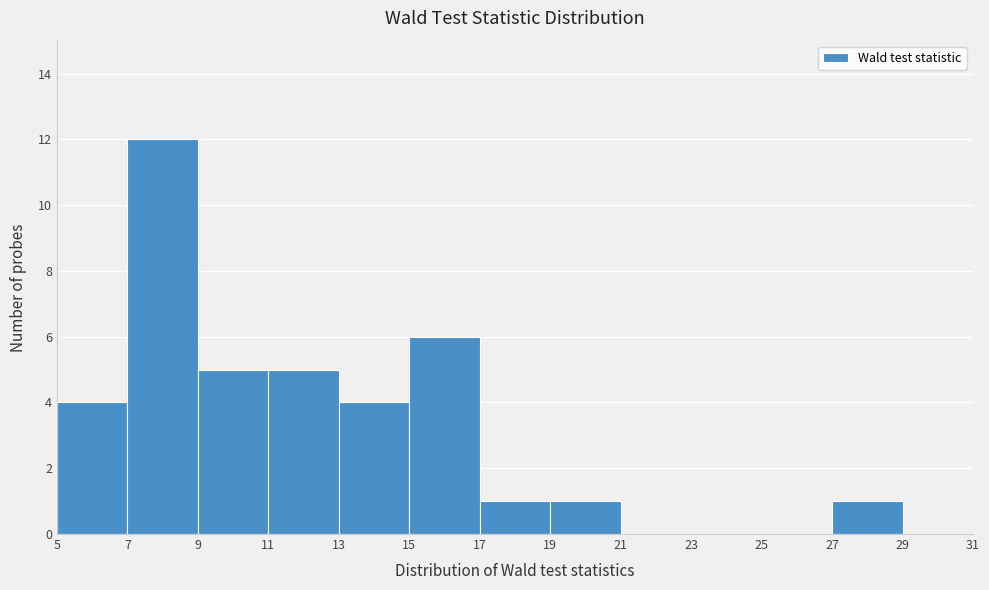

Reading left to right, list every bar in this chart as the range it spans on the x-axis followed by its height. The values are not printed on the chart, so give them approximately, as read against the axis.

5 to 7: 4
7 to 9: 12
9 to 11: 5
11 to 13: 5
13 to 15: 4
15 to 17: 6
17 to 19: 1
19 to 21: 1
21 to 23: 0
23 to 25: 0
25 to 27: 0
27 to 29: 1
29 to 31: 0